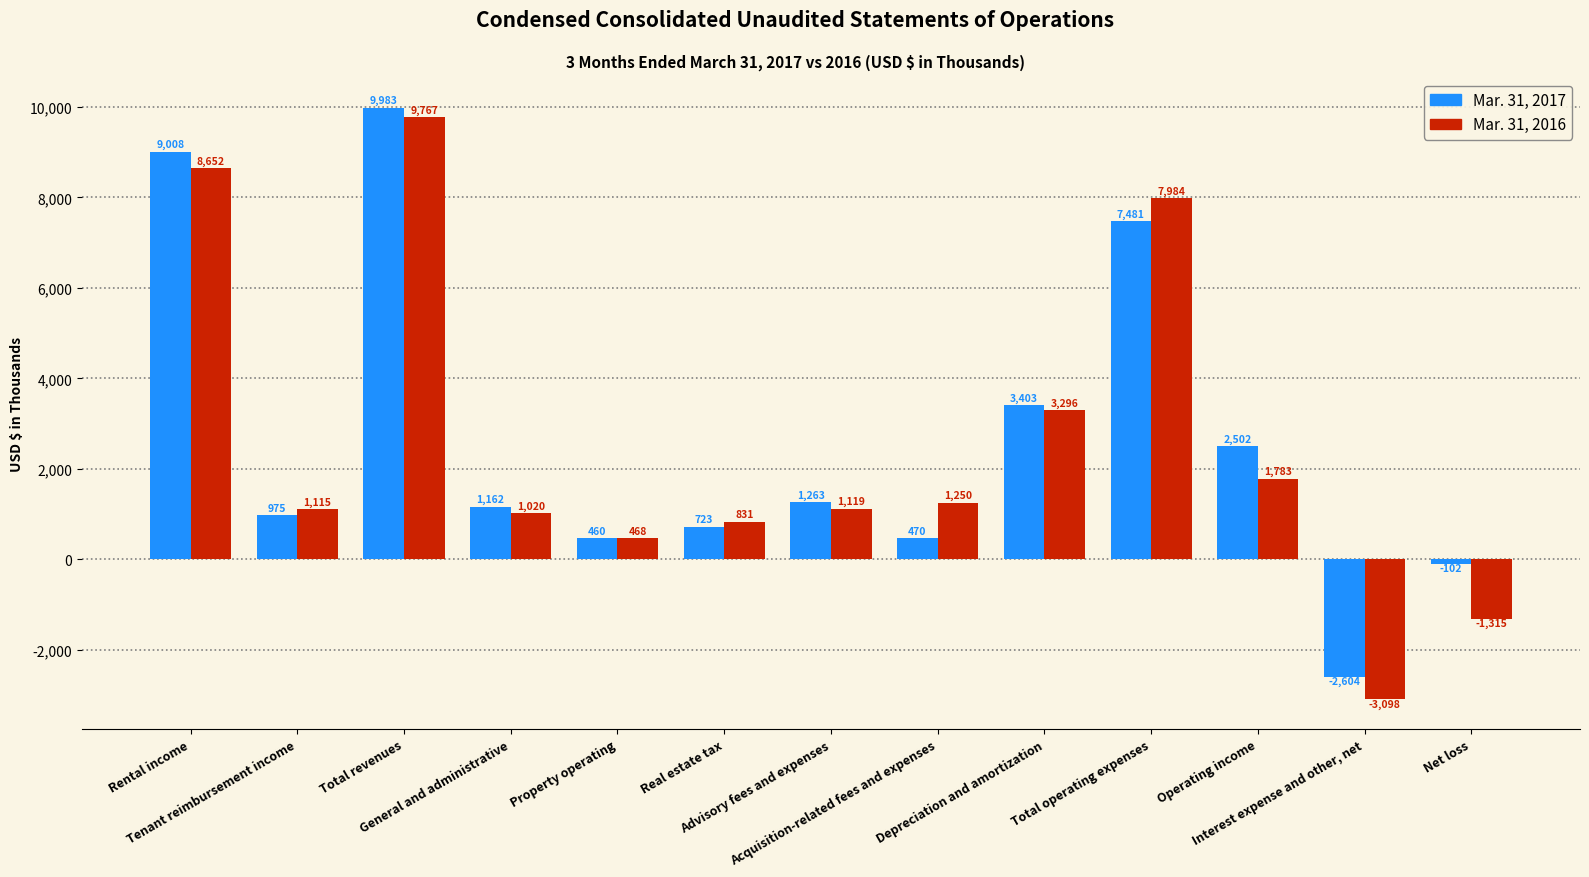

Which label corresponds to the smallest value in the chart?

Interest expense and other, net